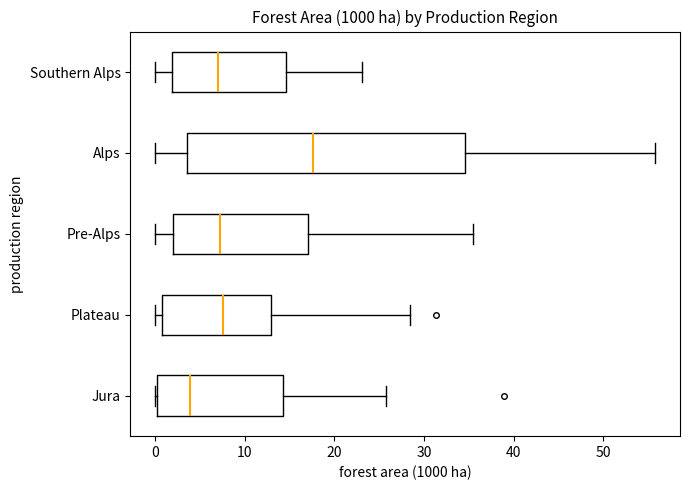

Where does the left whisker of the box for Alps end on the x-axis? The values are not printed on the chart, so give them approximately, as read against the axis.

0